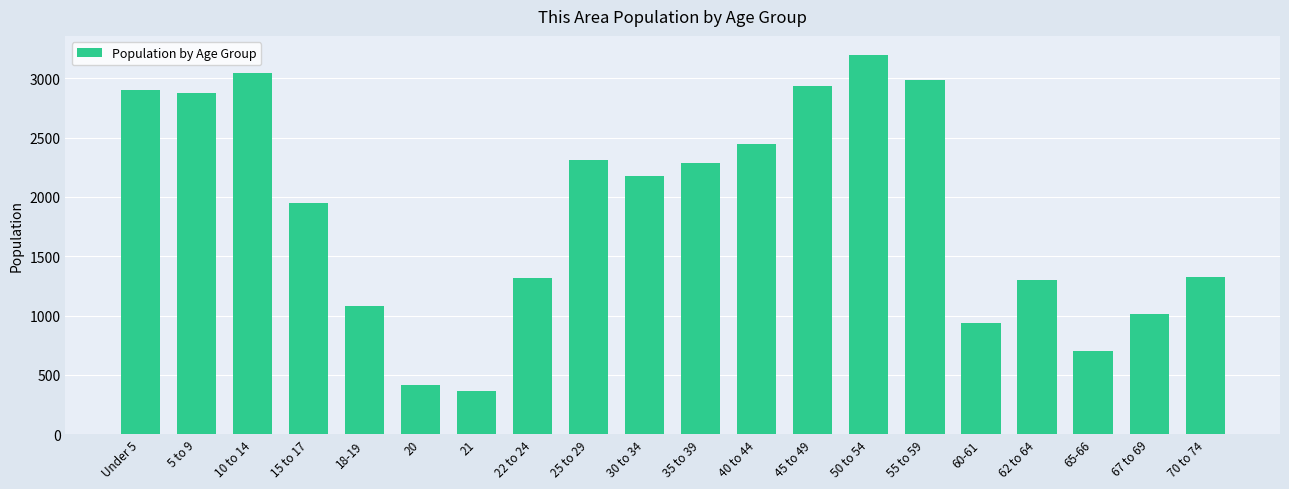

At which label is the value closest to 1781?

15 to 17